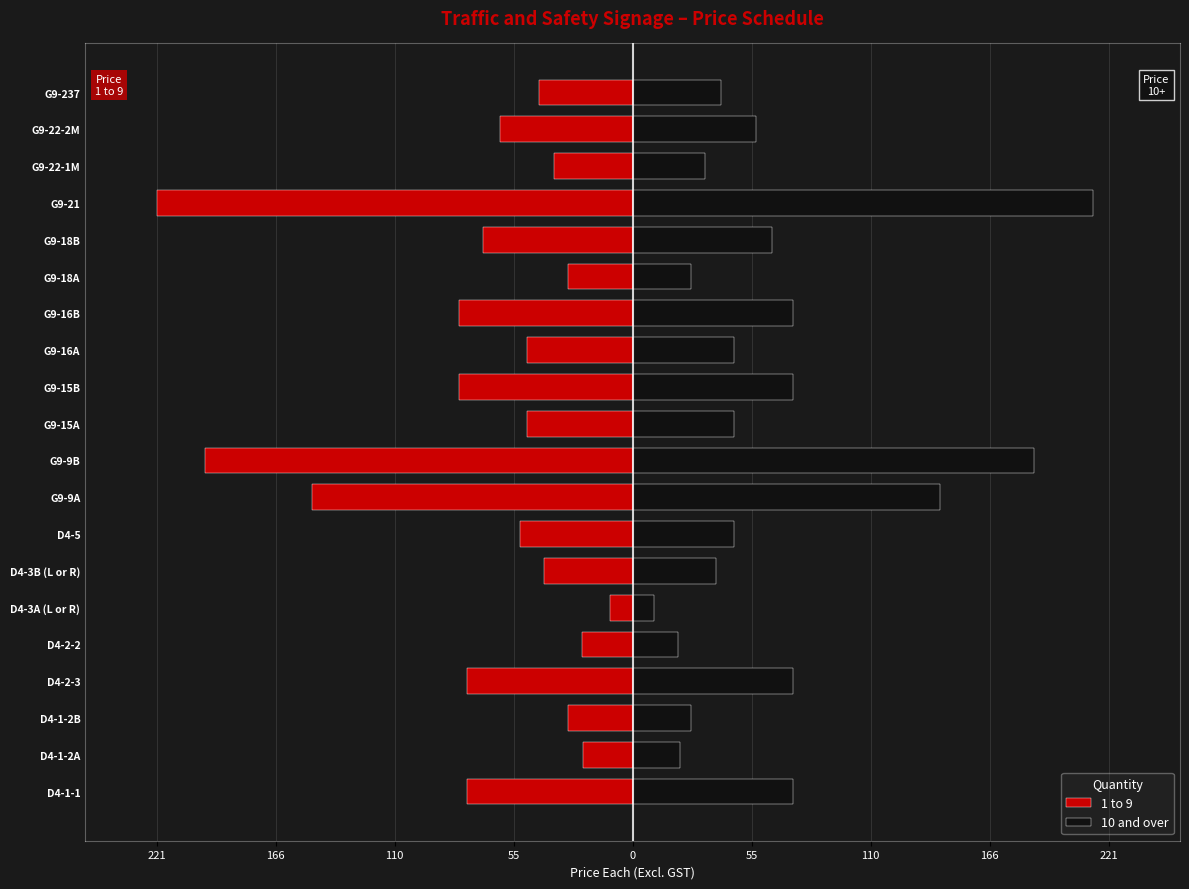

How many data points in 1 to 9 are less than -49?

12